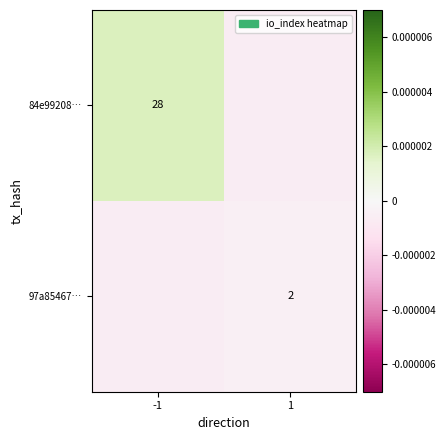

Between 1 and -1, which is larger?

-1